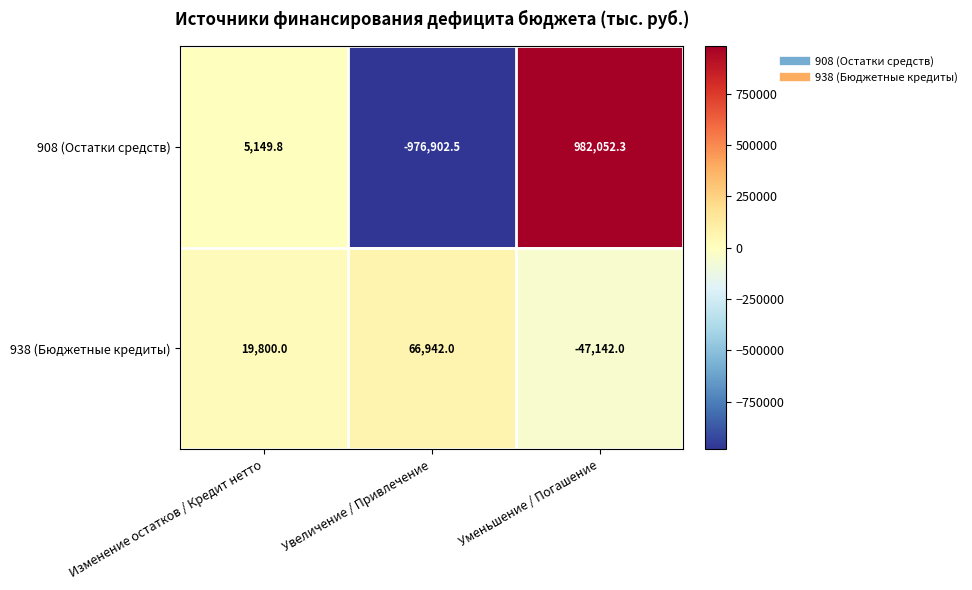

What is the sum of the 938 (Бюджетные кредиты) values at Изменение остатков / Кредит нетто and Увеличение / Привлечение?

86742.0